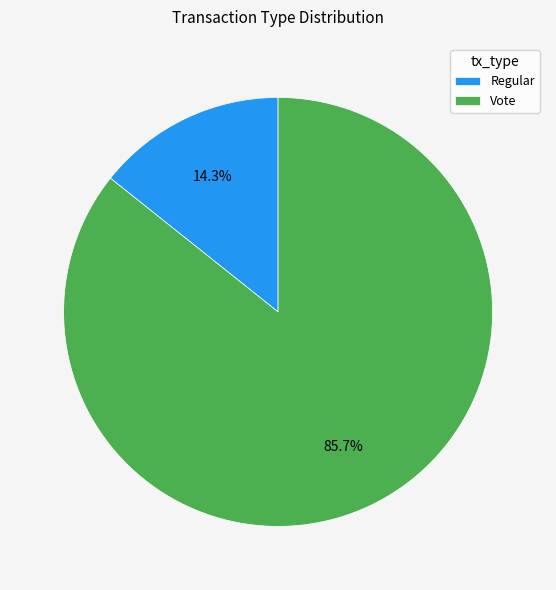

Does Vote represent more than half of the total?

Yes